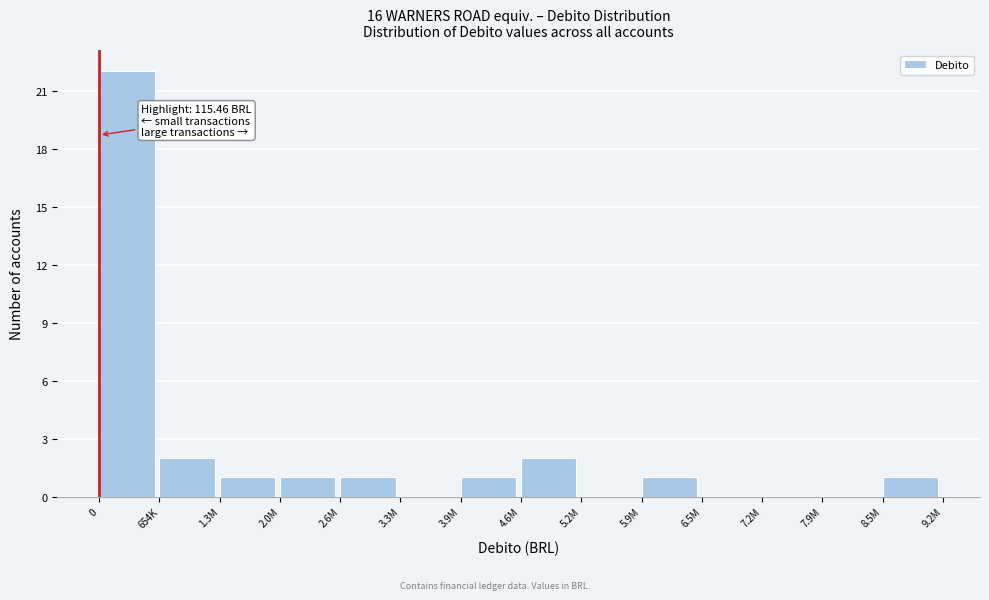

Reading left to right, transcribe all the data shown in this chart.

0=22	654K=2	1.3M=1	2.0M=1	2.6M=1	3.3M=0	3.9M=1	4.6M=2	5.2M=0	5.9M=1	6.5M=0	7.2M=0	7.9M=0	8.5M=1